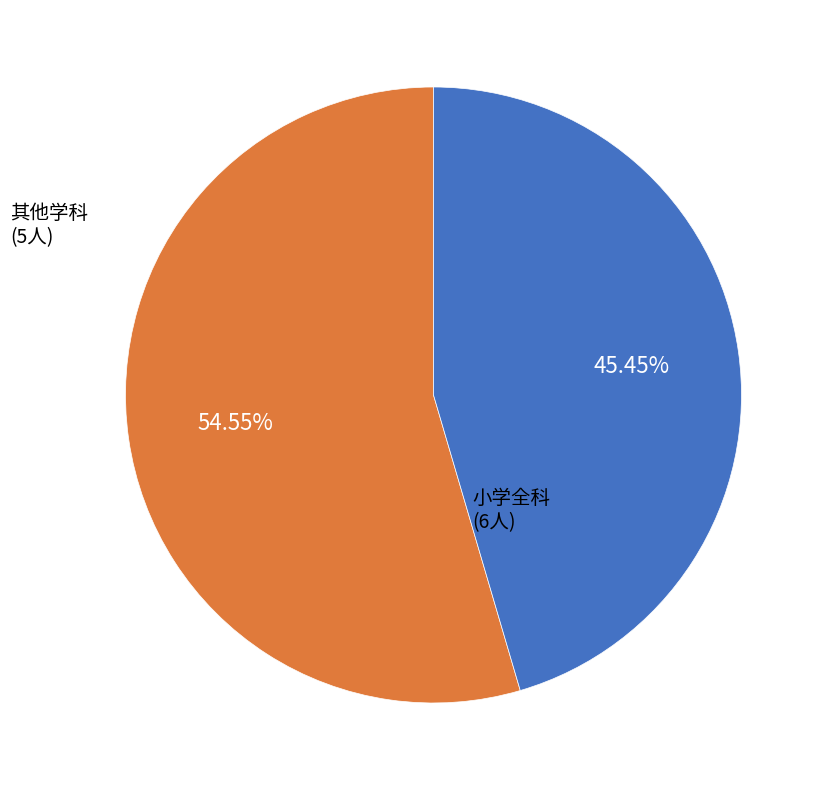

Is there any slice that represents more than half of the pie?

Yes